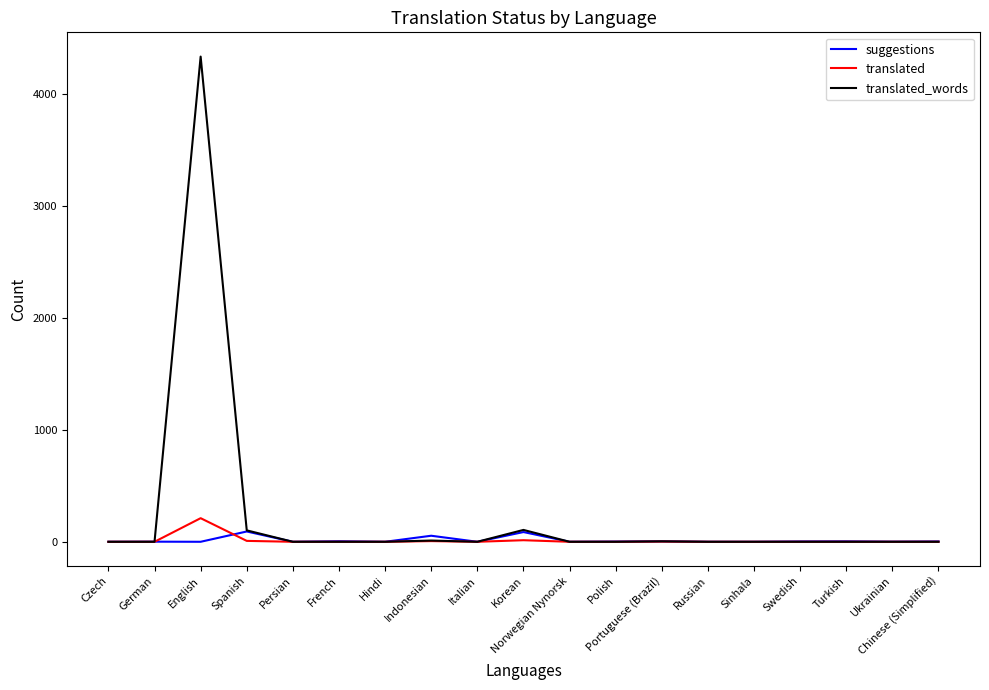

Which series has the widest spread of values?

translated_words